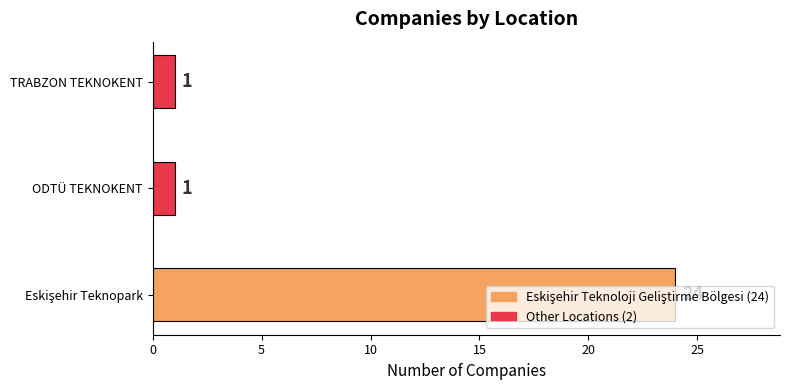

What is the maximum value shown in the chart?

24